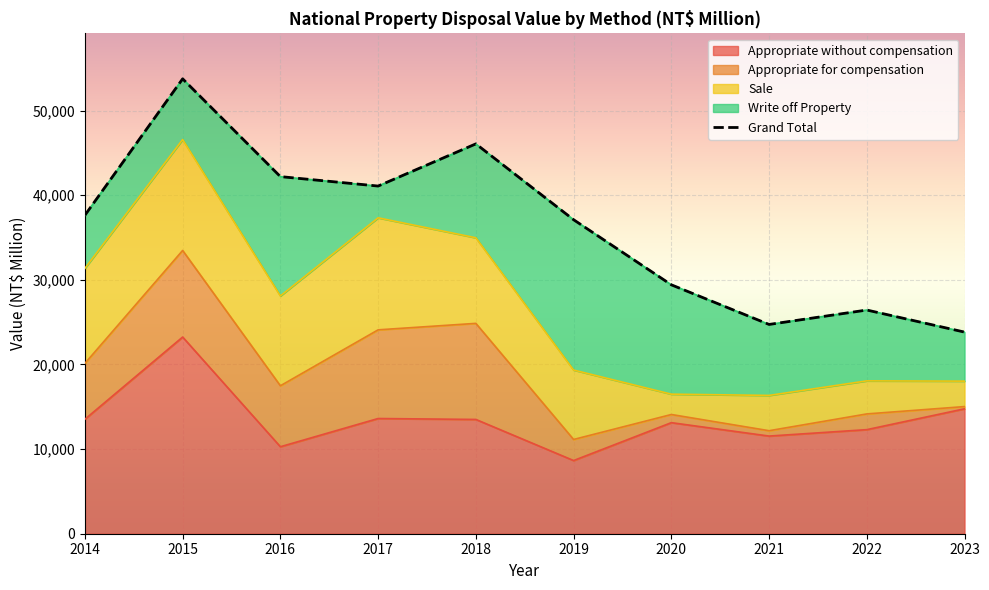

What is the value of the Appropriate without compensation point at the 2nd from the left?

23241